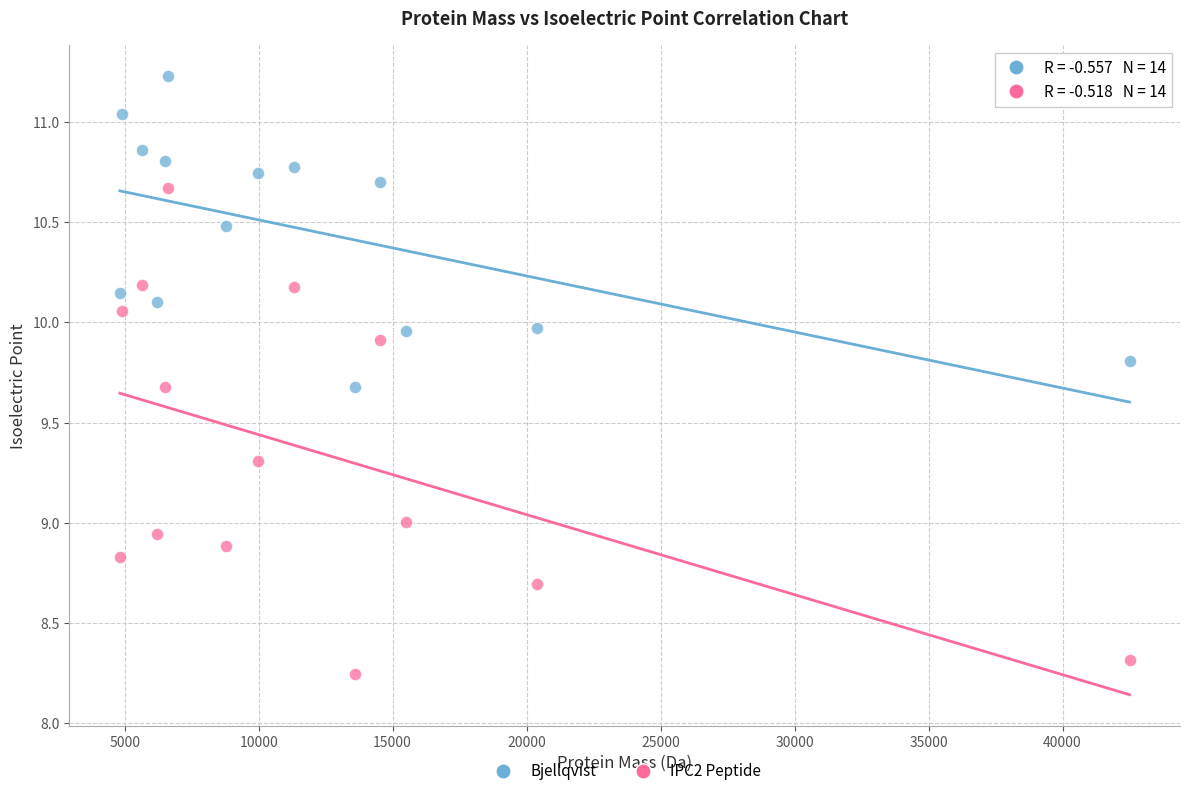

Across all data points, what is the range of X values (max minus min)?

37678.9